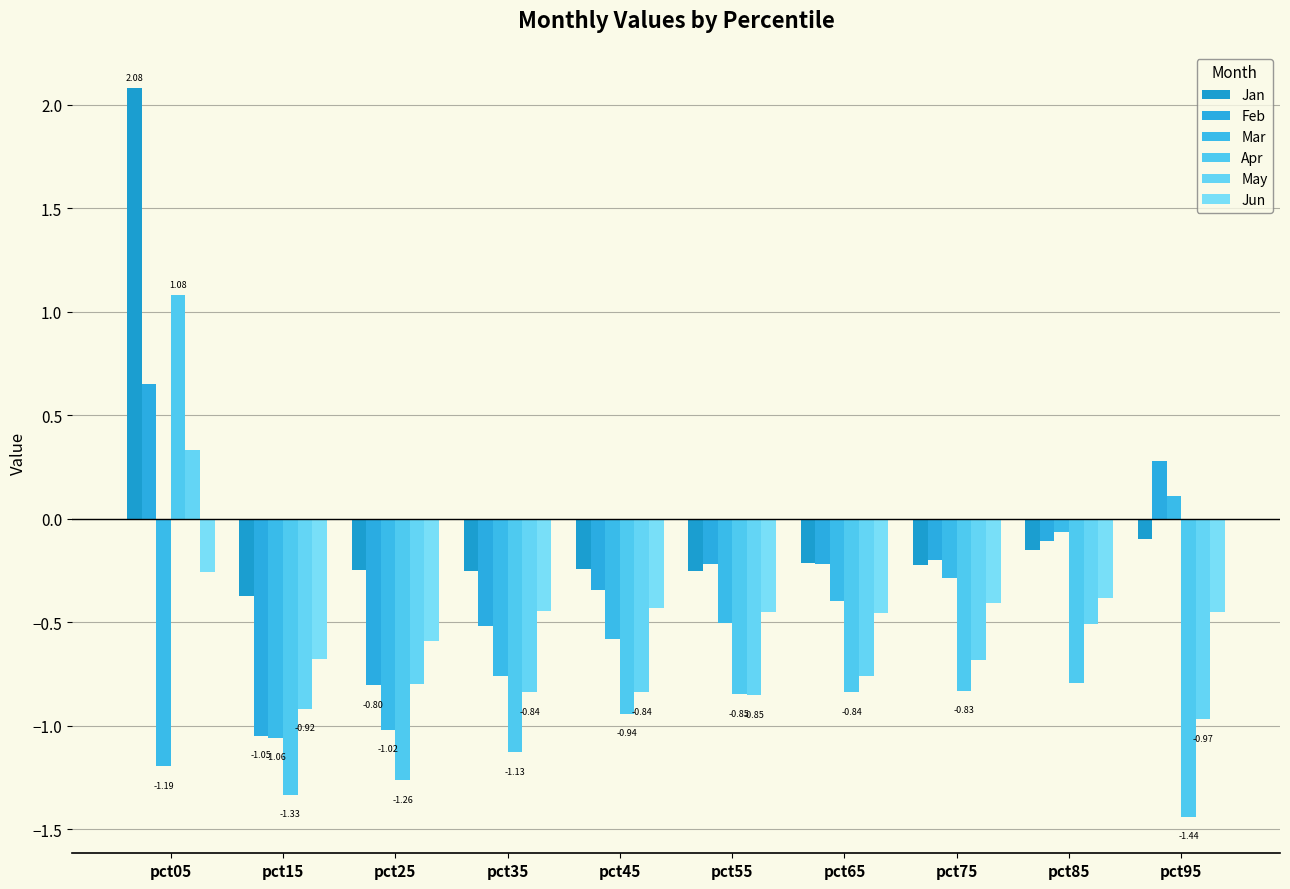

Which label corresponds to the largest value in the chart?

pct05